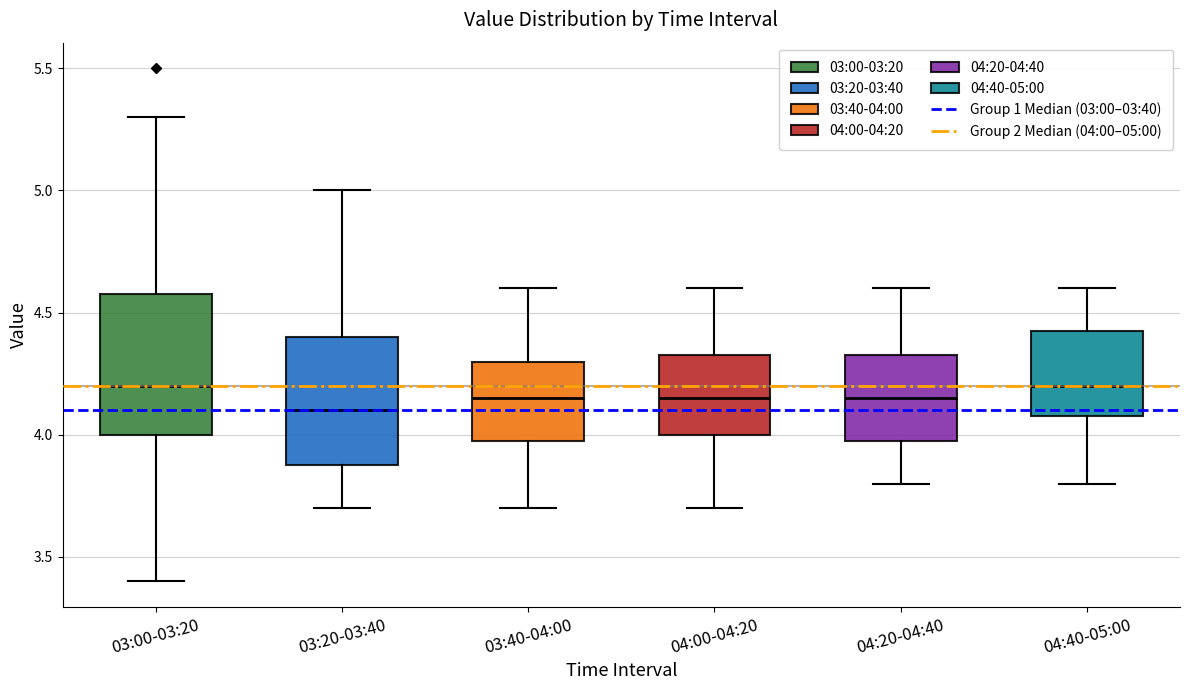

Reading left to right, read every box against the y-axis: the position of its median line, the range the box covers, and the ends of its whiskers. The values are not printed on the chart, so give them approximately, as read against the axis.

03:00-03:20: median 4.20, box 4.00 to 4.60, whiskers 3.40 to 5.30
03:20-03:40: median 4.10, box 3.90 to 4.40, whiskers 3.70 to 5.00
03:40-04:00: median 4.15, box 4.00 to 4.30, whiskers 3.70 to 4.60
04:00-04:20: median 4.15, box 4.00 to 4.35, whiskers 3.70 to 4.60
04:20-04:40: median 4.15, box 4.00 to 4.35, whiskers 3.80 to 4.60
04:40-05:00: median 4.20, box 4.10 to 4.45, whiskers 3.80 to 4.60